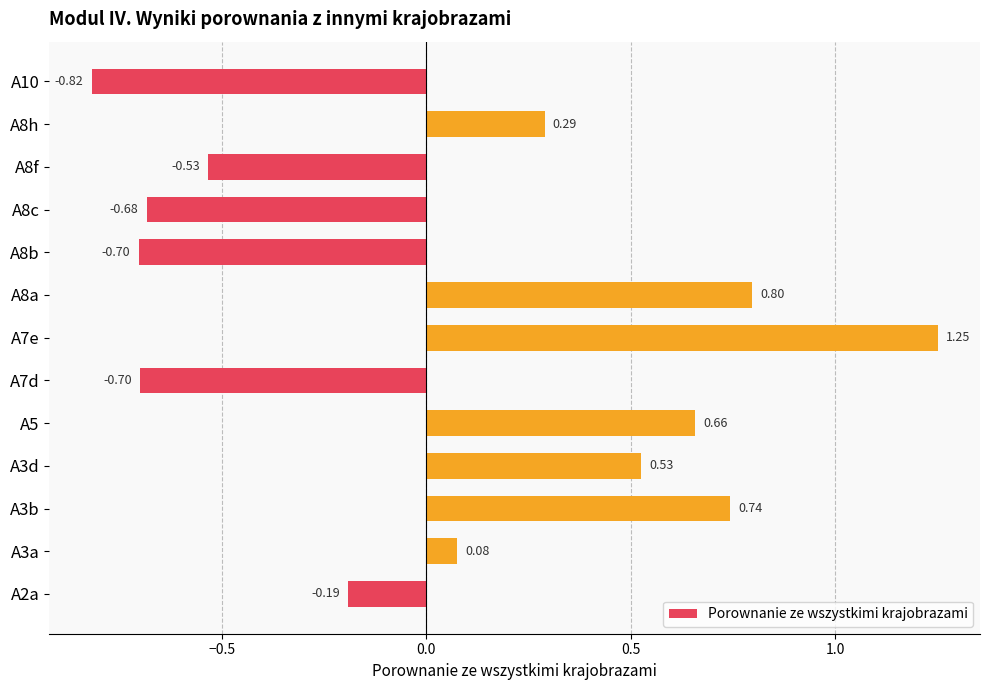

What is the difference between the maximum and minimum values?

2.1